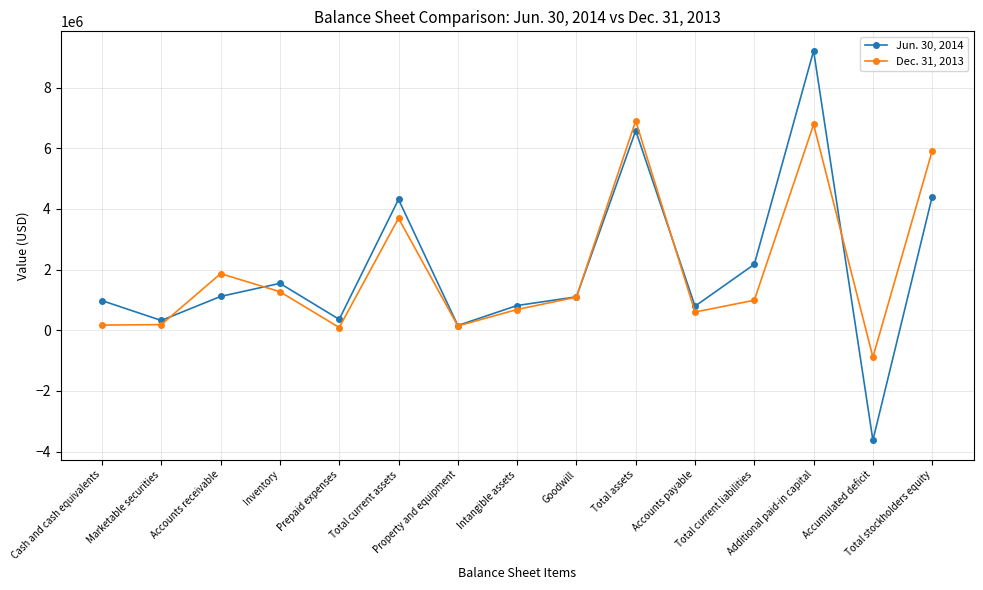

Rank the series by their maximum value, from highest to lowest.

Jun. 30, 2014, Dec. 31, 2013